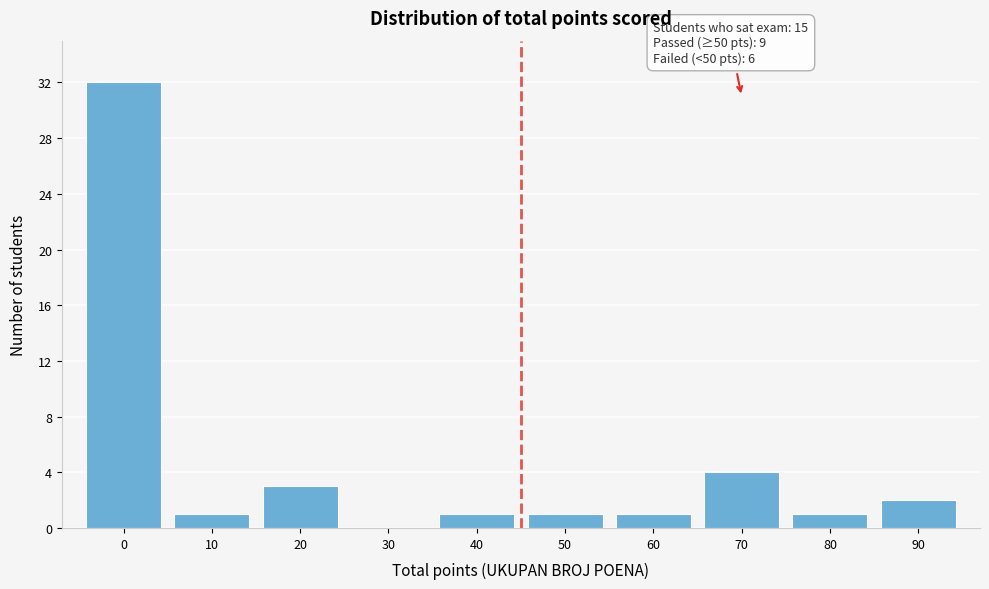

Reading left to right, extract all data points from this chart.

0=32	10=1	20=3	30=0	40=1	50=1	60=1	70=4	80=1	90=2